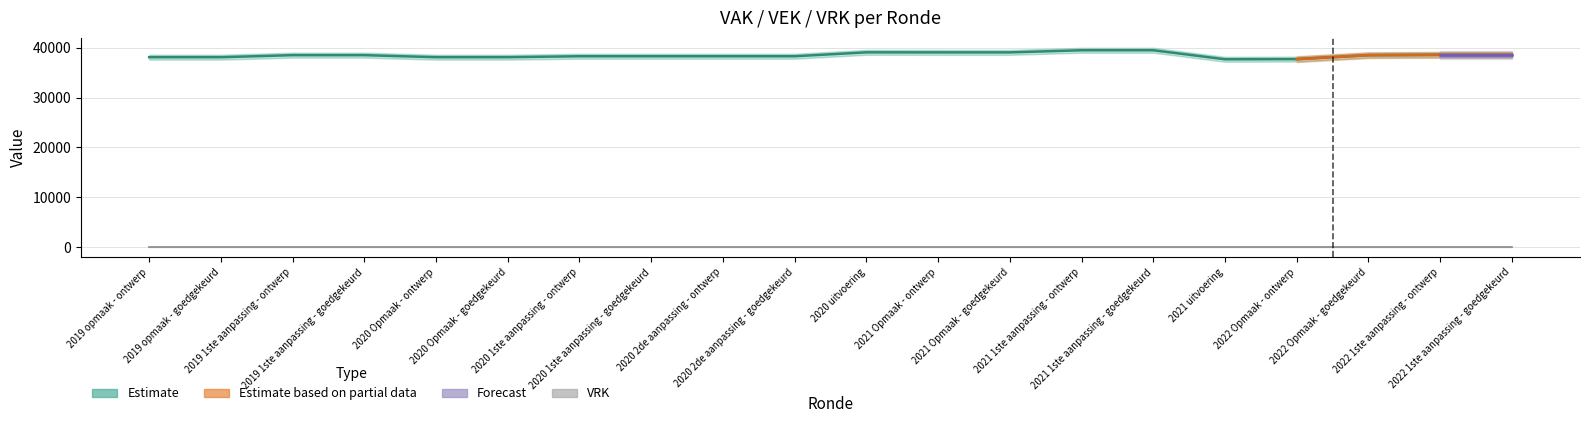

What is the difference between the maximum and minimum values?

1809